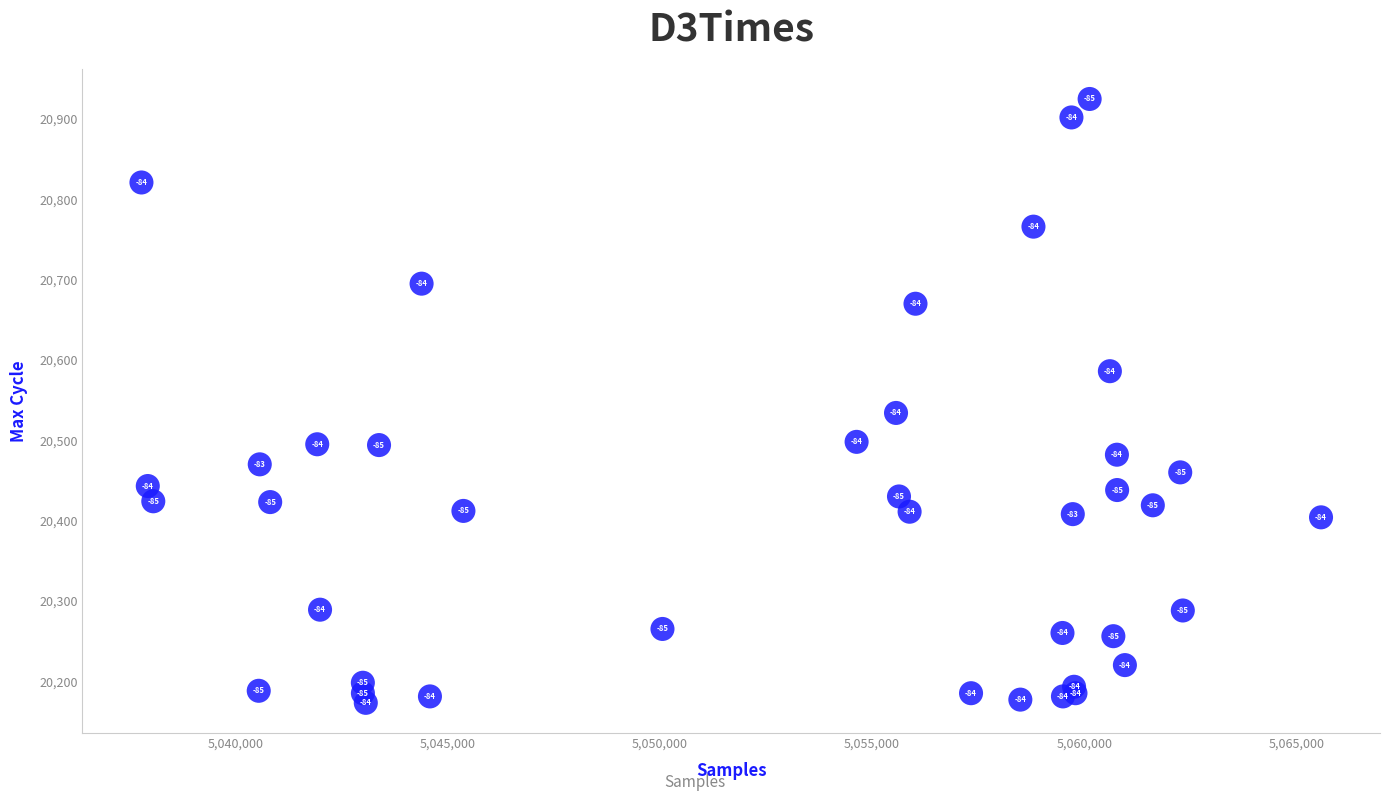

What Y value in the scatter plot is closest to 20549?

20534